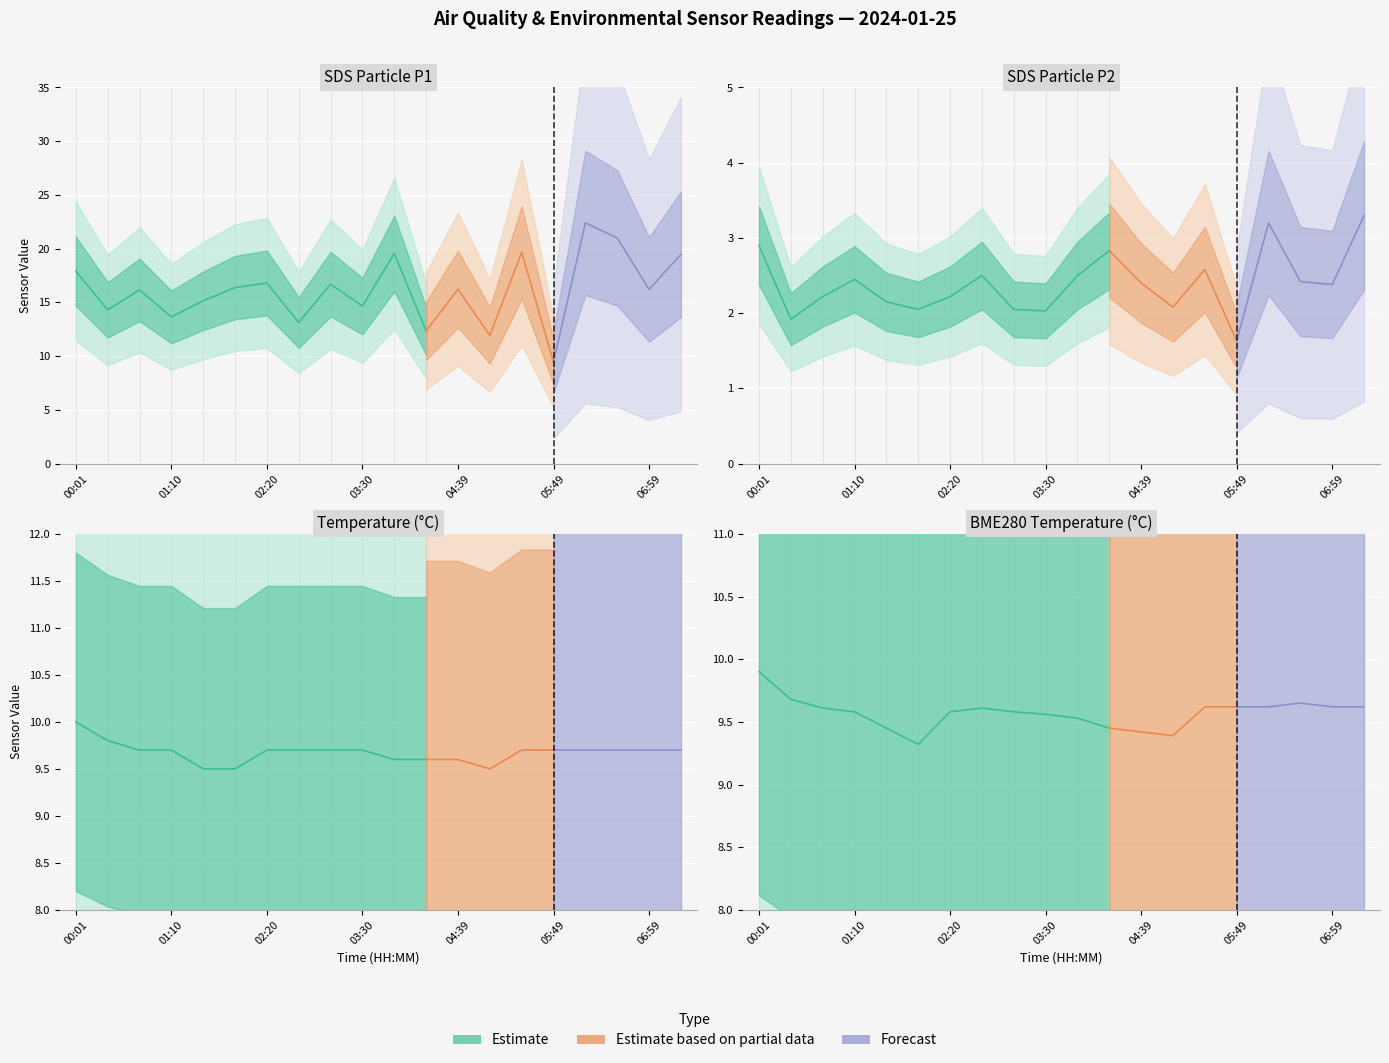

What is the approximate value of BME280_temperature at 00:24?

9.7